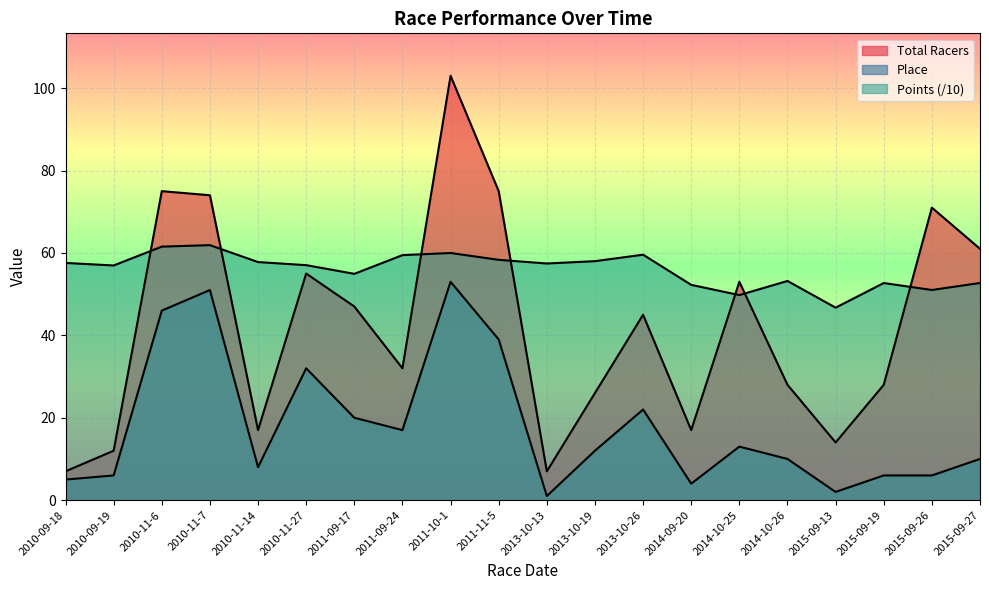

What is the spread (max minus min) of values at 2011-11-5?

36.0